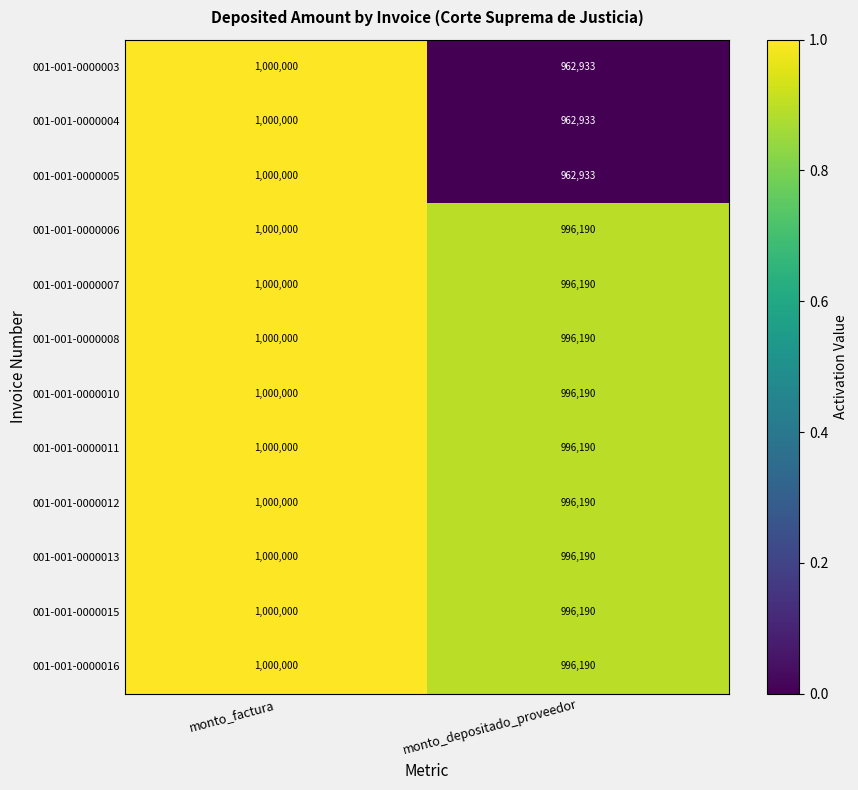

True or false: 001-001-0000010 has a value of 580170 at monto_factura.

False